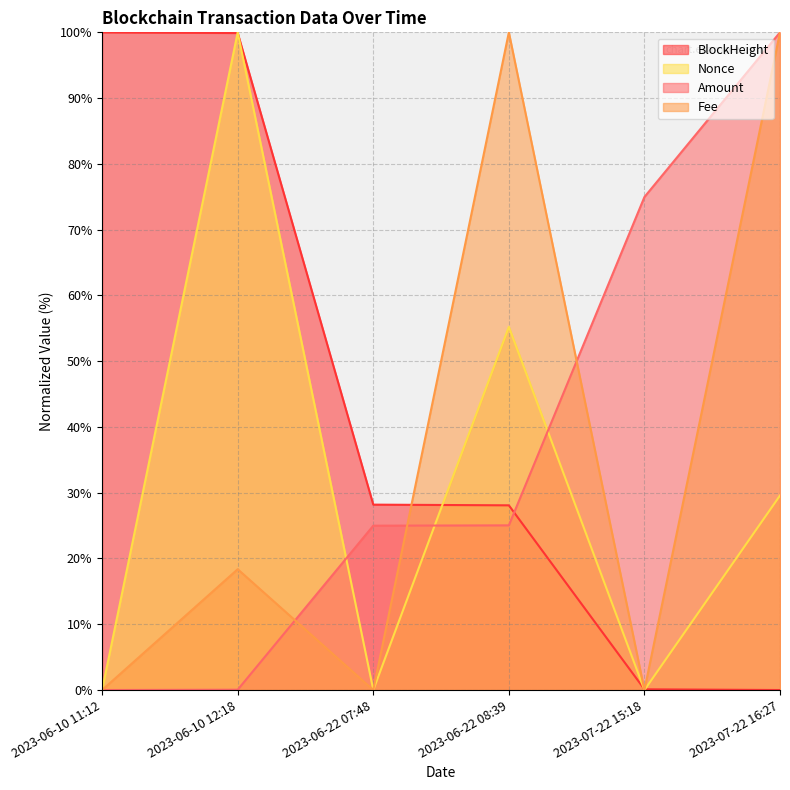

What is the difference between the maximum and minimum values in the BlockHeight series?

100.0